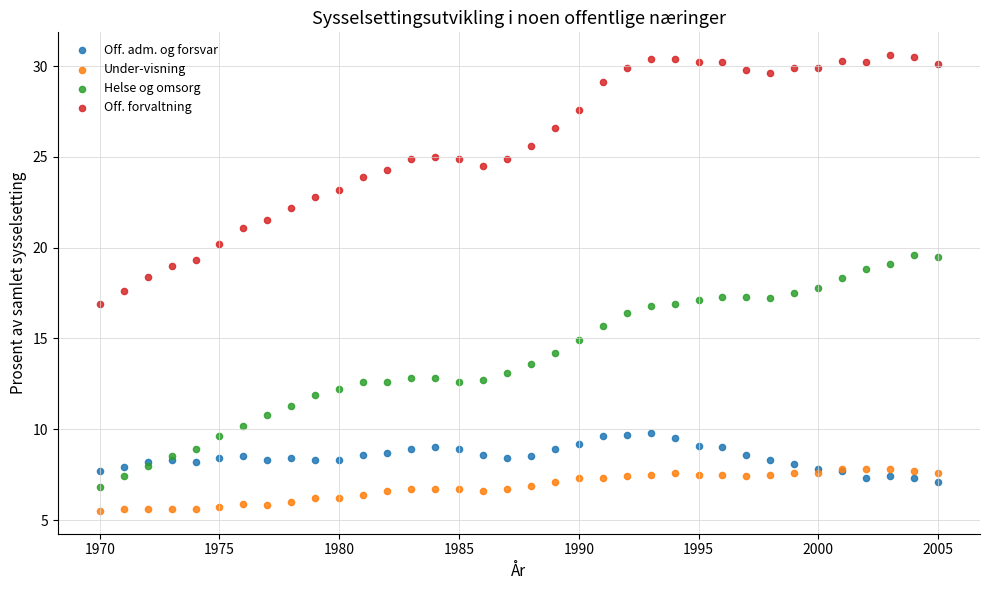

What are all the series names shown in the legend?

Off. adm. og forsvar, Under-visning, Helse og omsorg, Off. forvaltning